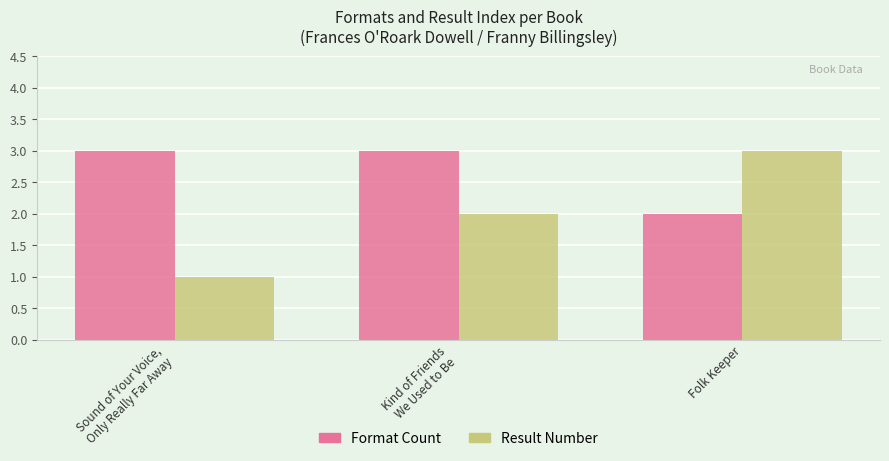

True or false: Format Count has a value of 3 at Kind of Friends
We Used to Be.

True